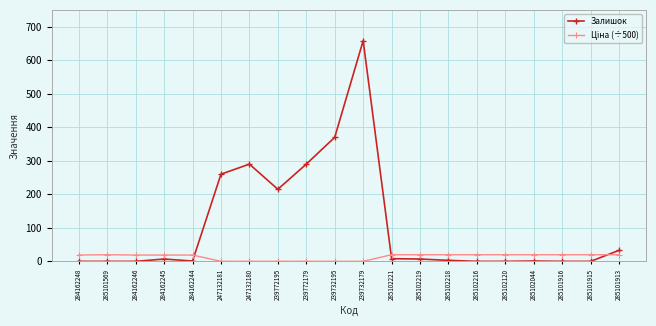

True or false: Залишок has more than 2 interior local peaks.

True